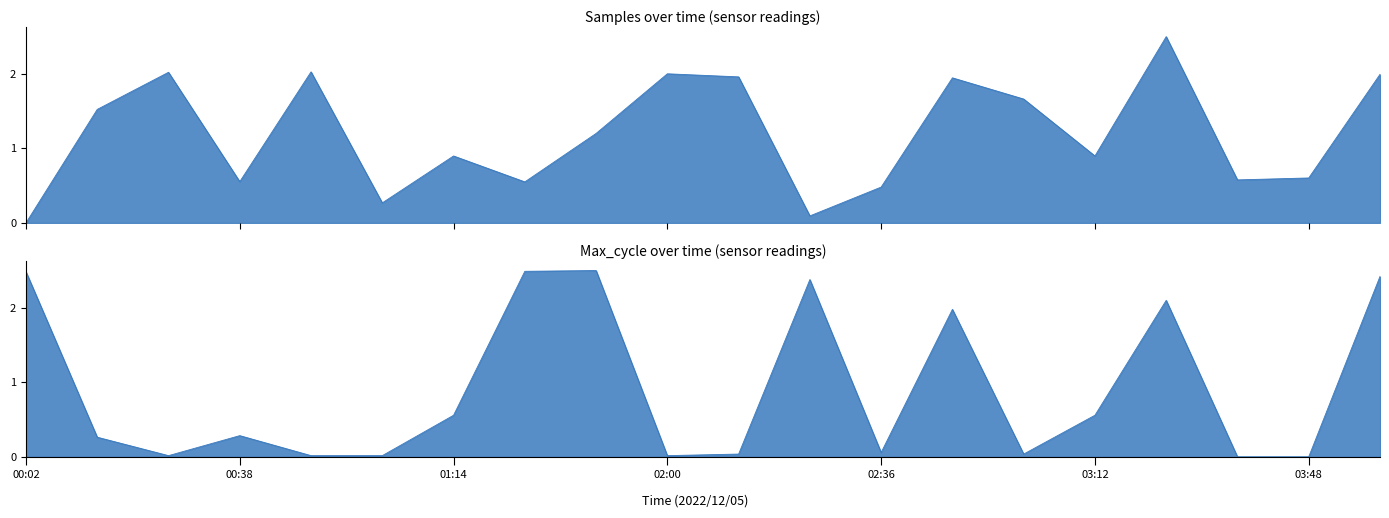

Between 01:26 and 02:12, which series saw the biggest shift?

Max_cycle